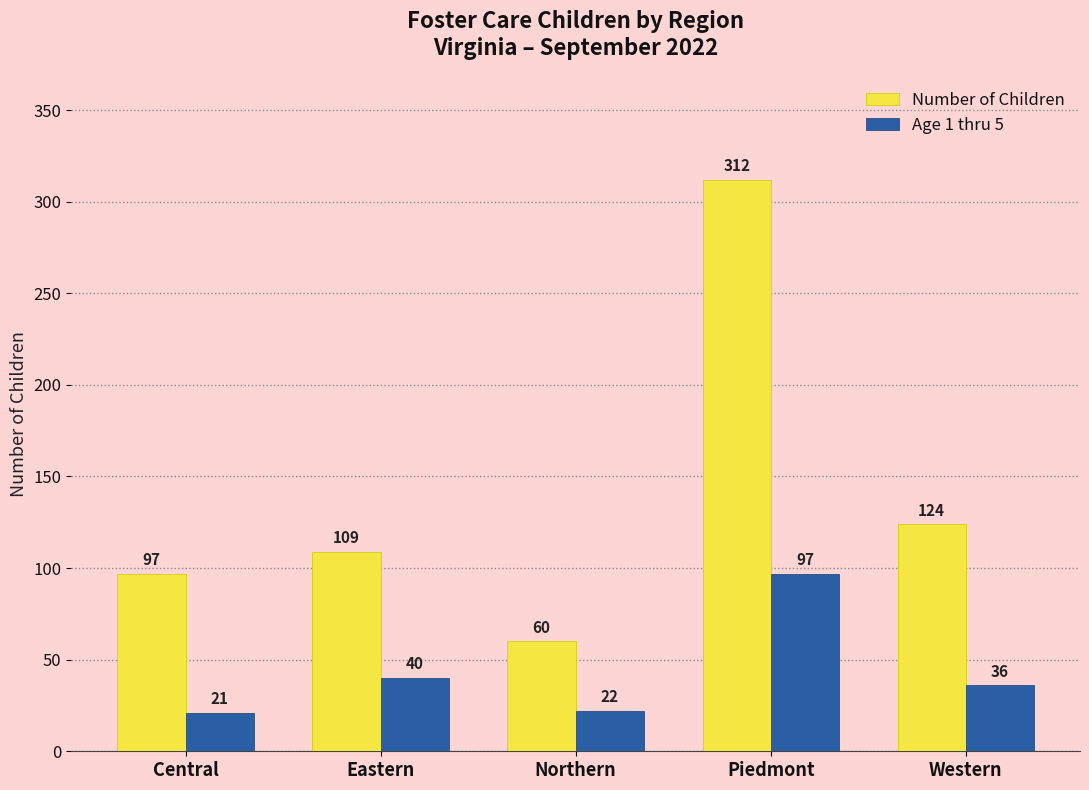

What are all the series names shown in the legend?

Number of Children, Age 1 thru 5